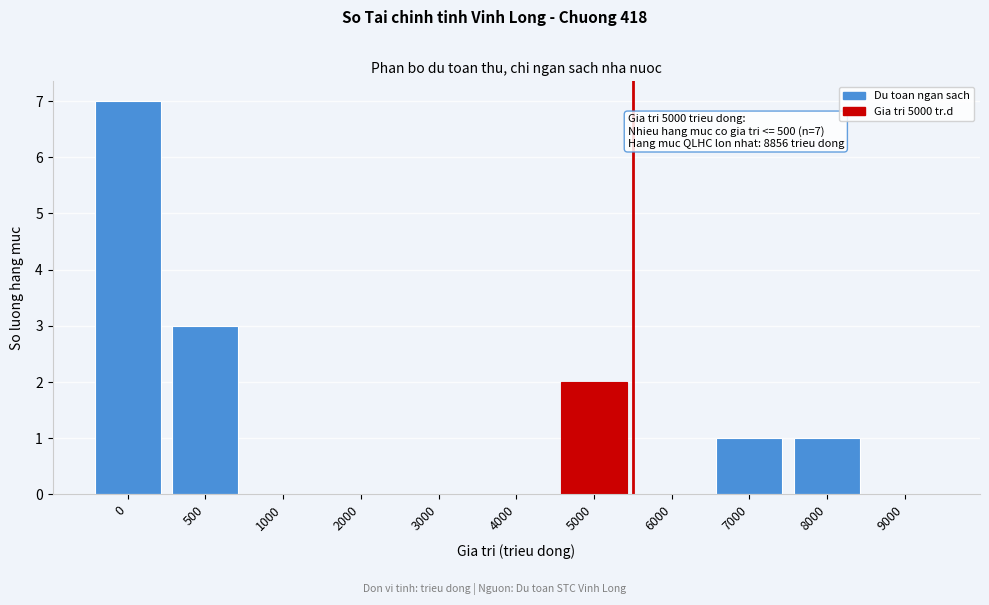

Reading left to right, what are all the values shown in this chart?

0=7	500=3	1000=0	2000=0	3000=0	4000=0	5000=2	6000=0	7000=1	8000=1	9000=0